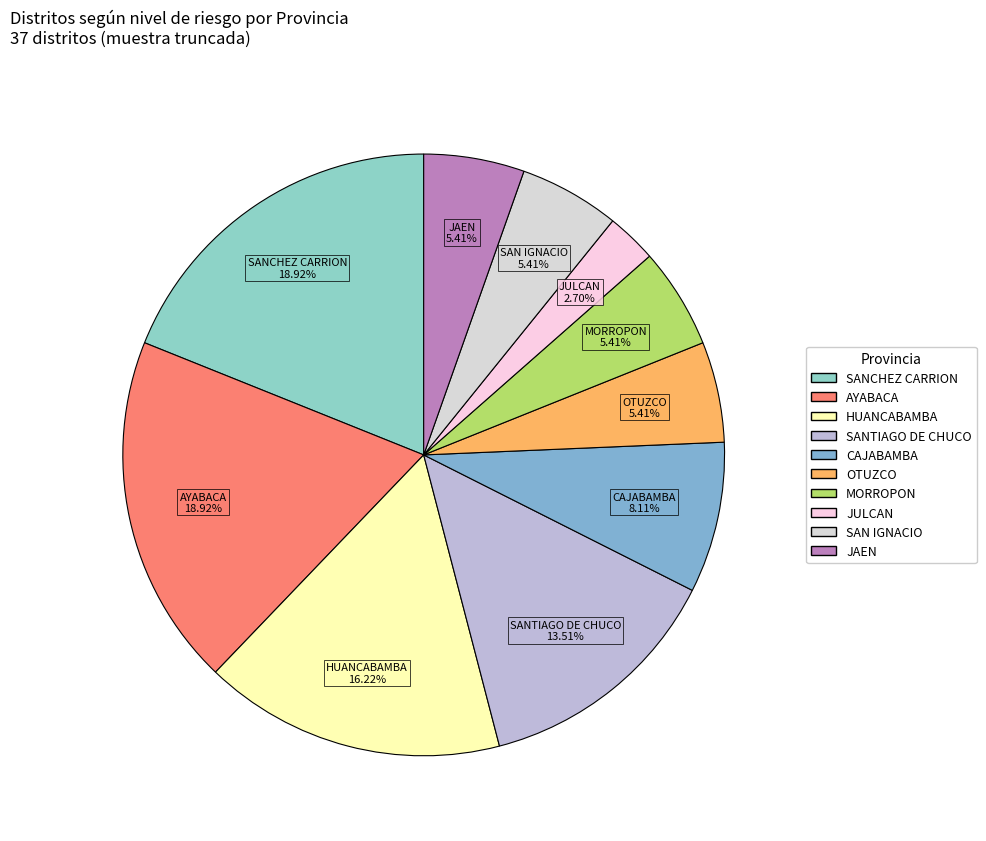

Count the number of slices in the pie.

10